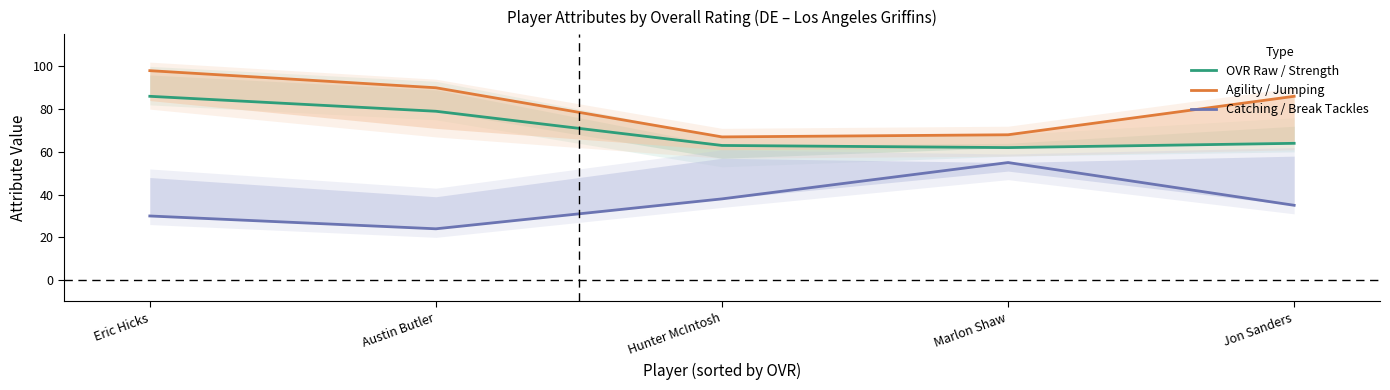

The value of Agility / Jumping at Eric Hicks is 64. True or false?

False